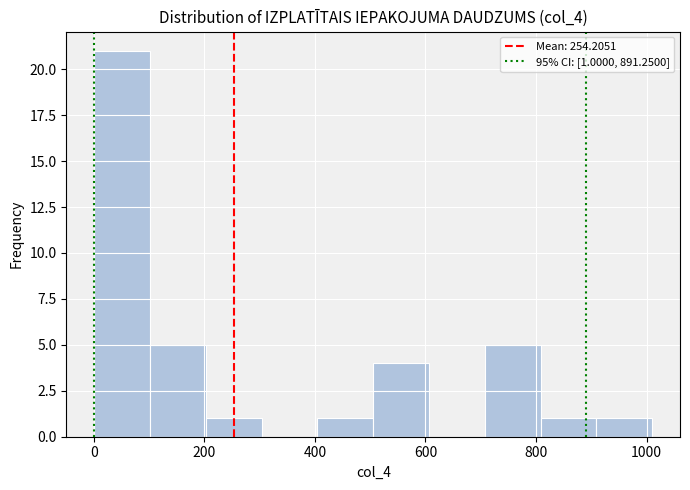

Over which range of the x-axis is the bar tallest?

0 to 100